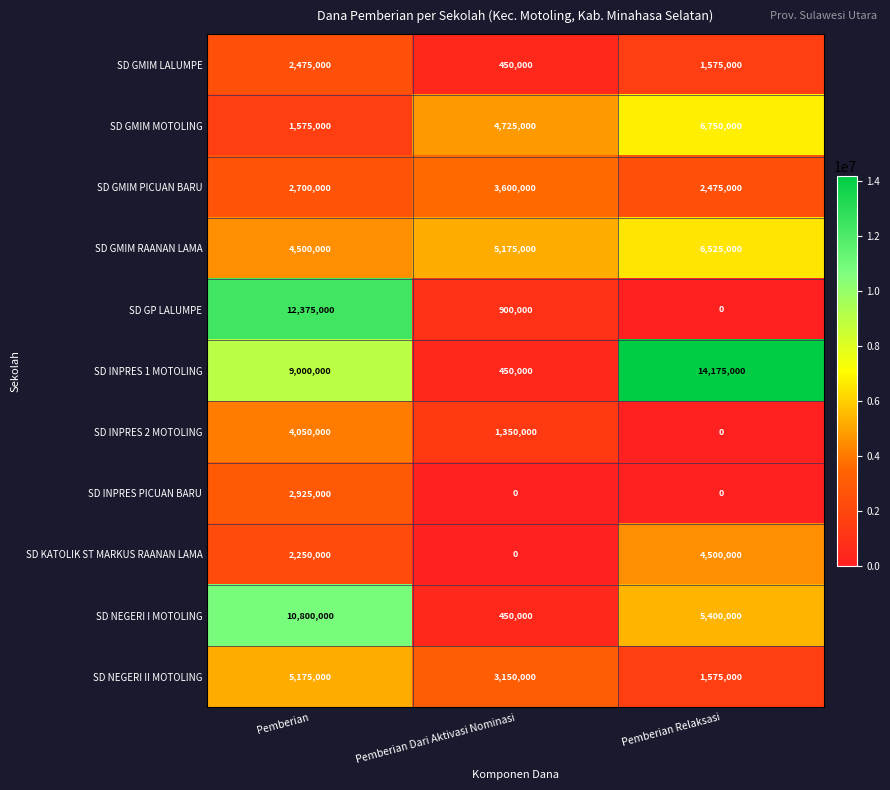

At Pemberian, list the series in order from largest to smallest.

SD GP LALUMPE, SD NEGERI I MOTOLING, SD INPRES 1 MOTOLING, SD NEGERI II MOTOLING, SD GMIM RAANAN LAMA, SD INPRES 2 MOTOLING, SD INPRES PICUAN BARU, SD GMIM PICUAN BARU, SD GMIM LALUMPE, SD KATOLIK ST MARKUS RAANAN LAMA, SD GMIM MOTOLING